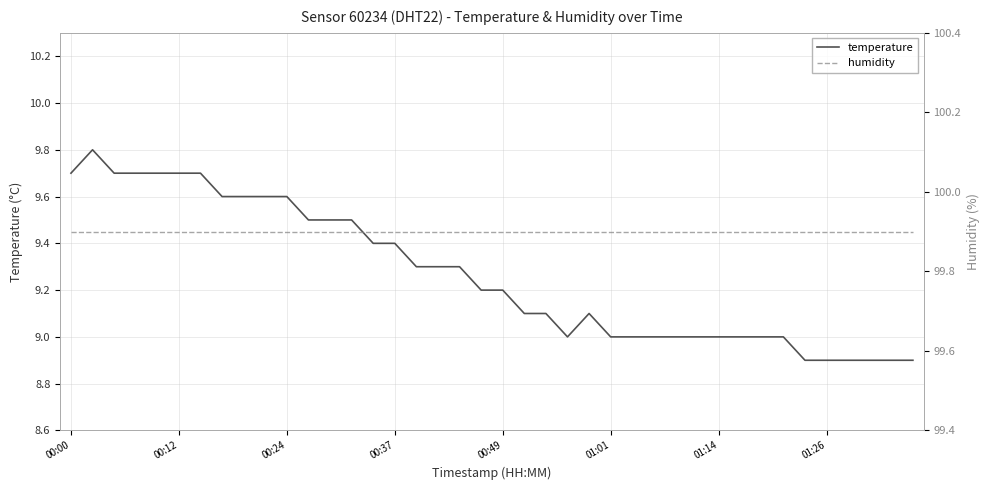

Which series has the largest total across all categories?

humidity